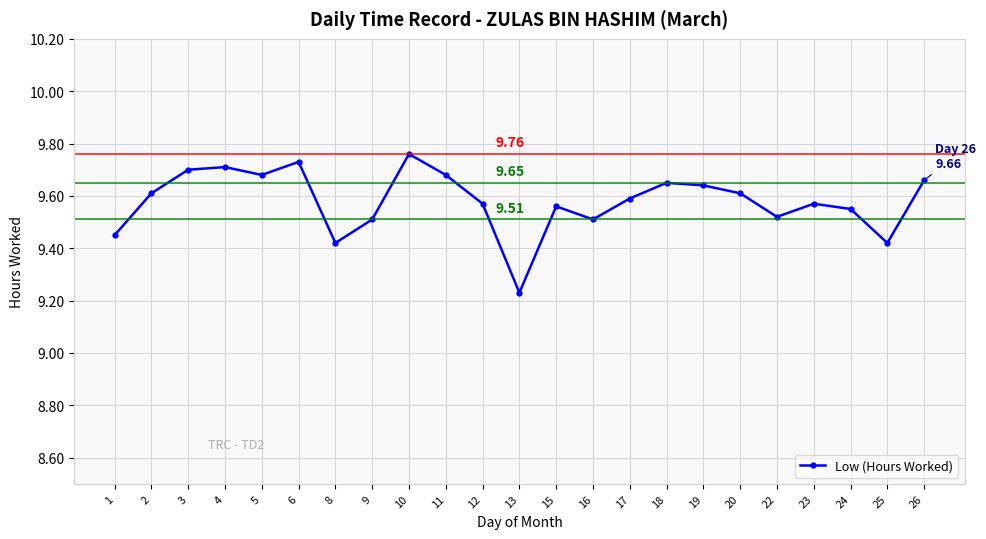

True or false: the data has more than 2 interior local peaks.

True